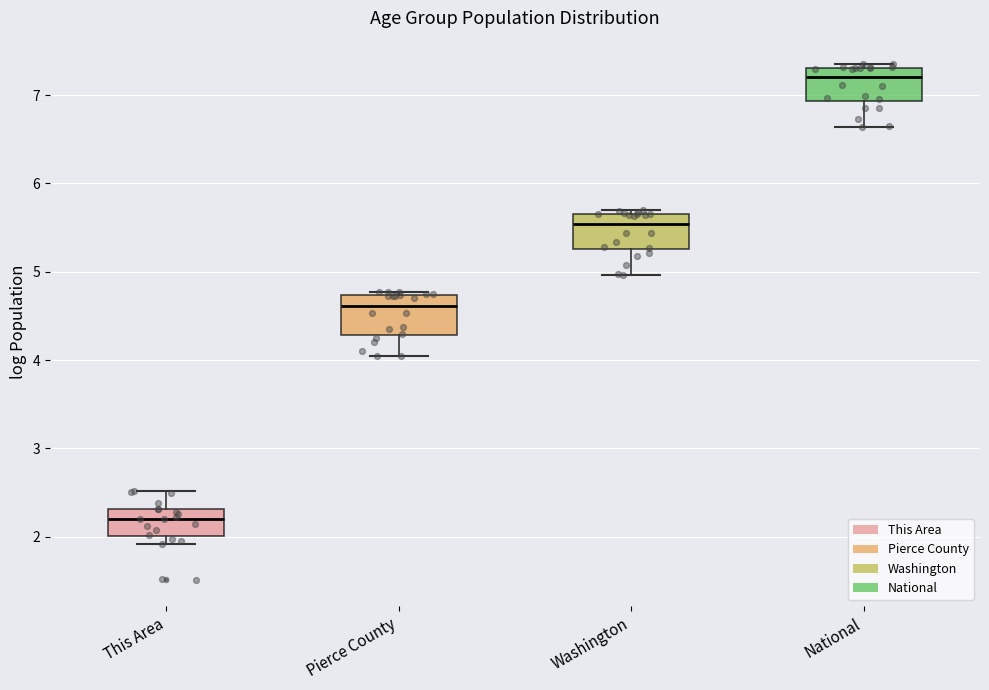

Reading left to right, read every box against the y-axis: the position of its median line, the range the box covers, and the ends of its whiskers. The values are not printed on the chart, so give them approximately, as read against the axis.

This Area: median 2.2, box 2.0 to 2.3, whiskers 1.9 to 2.5
Pierce County: median 4.6, box 4.3 to 4.7, whiskers 4.0 to 4.8
Washington: median 5.5, box 5.3 to 5.7, whiskers 5.0 to 5.7 (just above the box's upper edge)
National: median 7.2, box 6.9 to 7.3, whiskers 6.6 to 7.4